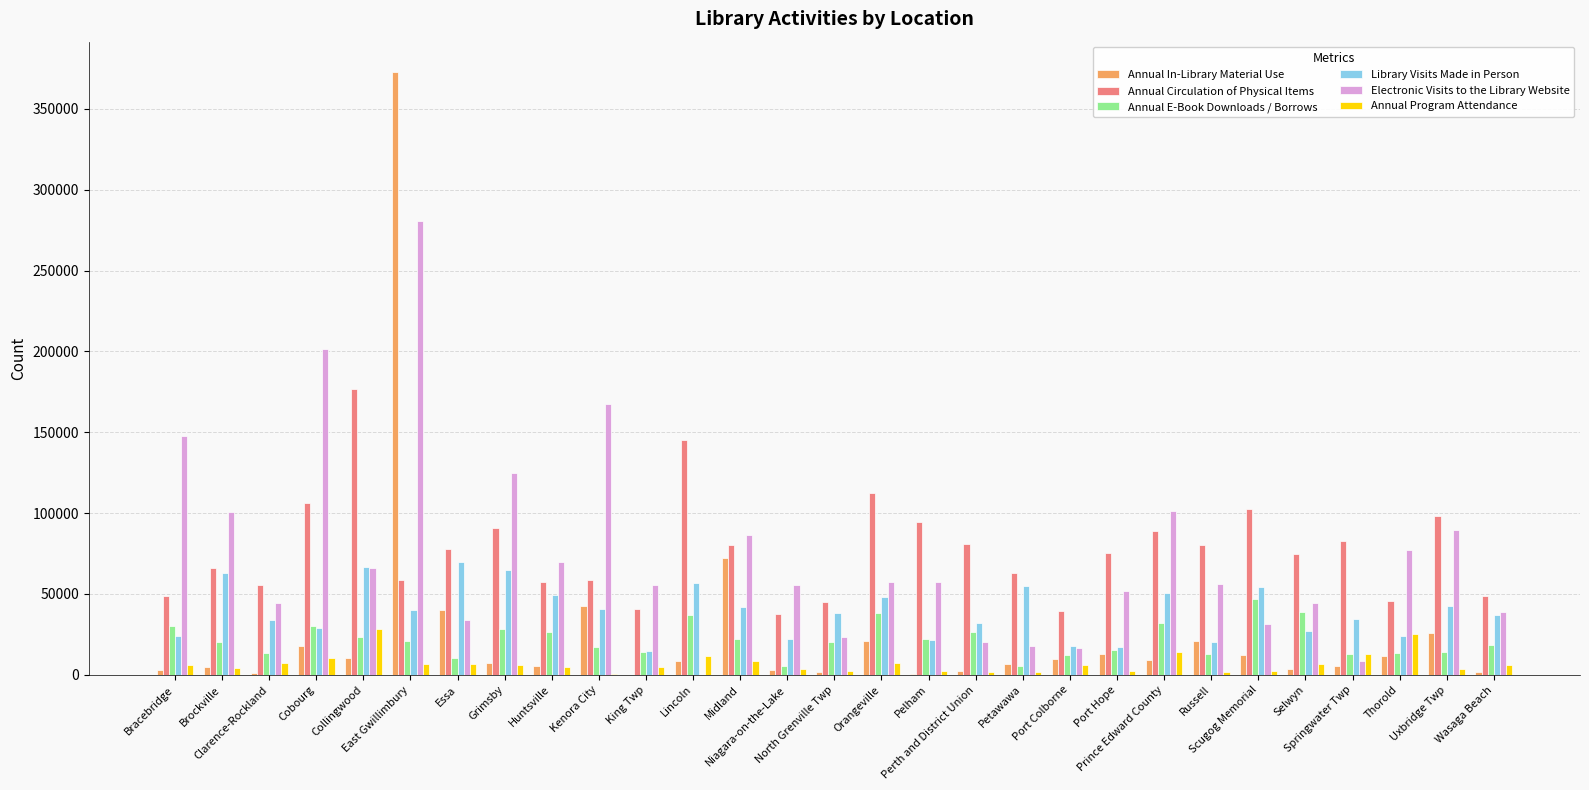

Where does the Library Visits Made in Person series first go above 38500?

Brockville